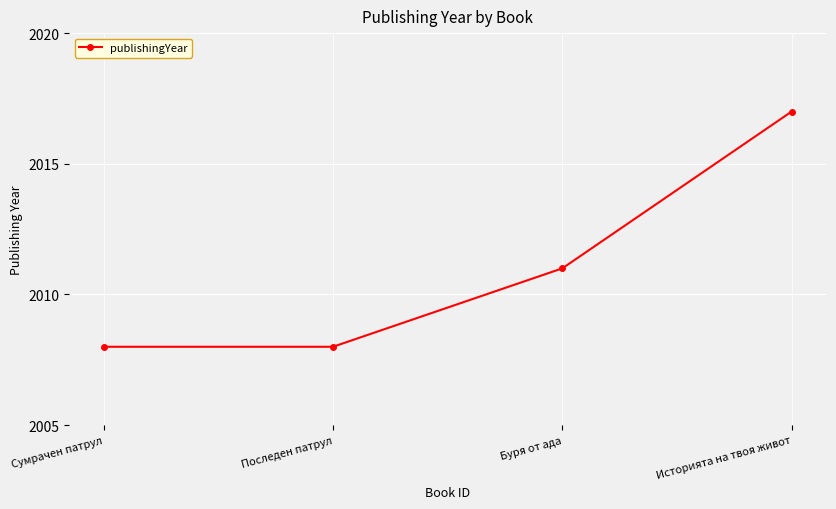

How many lines are shown in the chart?

1